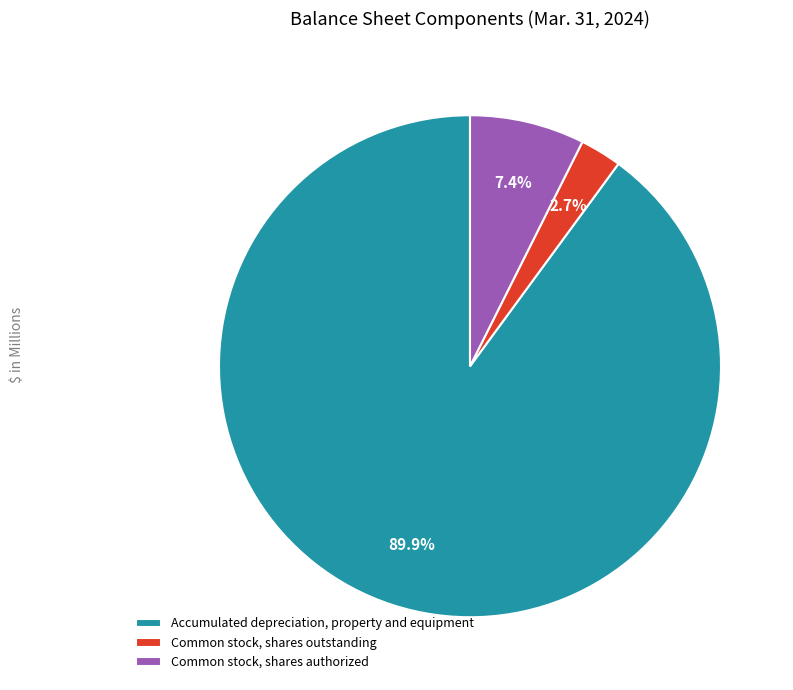

To the nearest percent, what percentage of the pie is Common stock, shares outstanding?

3%